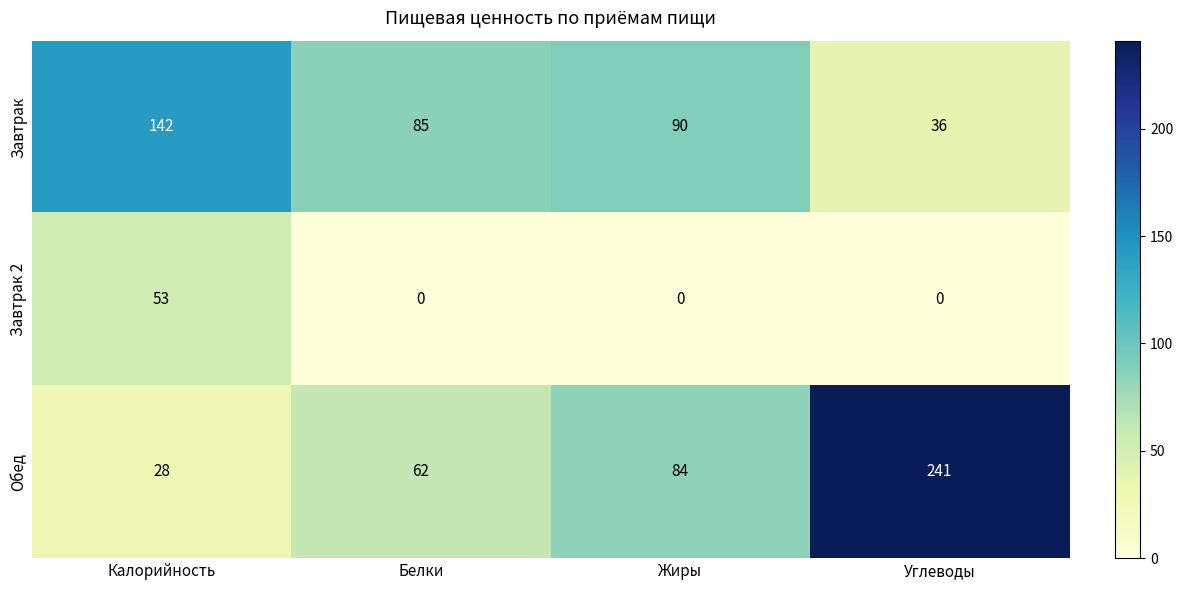

What is the difference between the highest and lowest values at Калорийность?

114